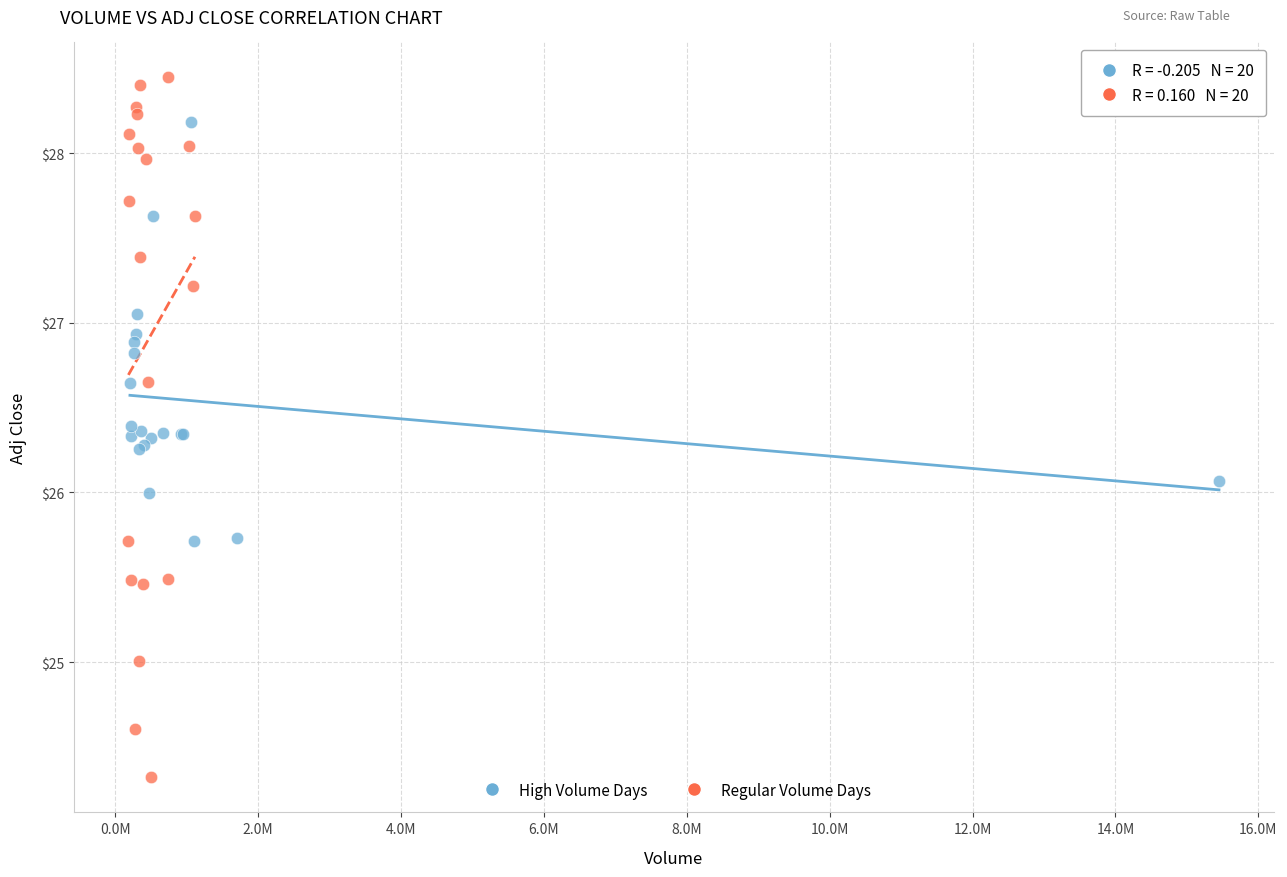

Which series contains the highest Y value?

Regular Volume Days